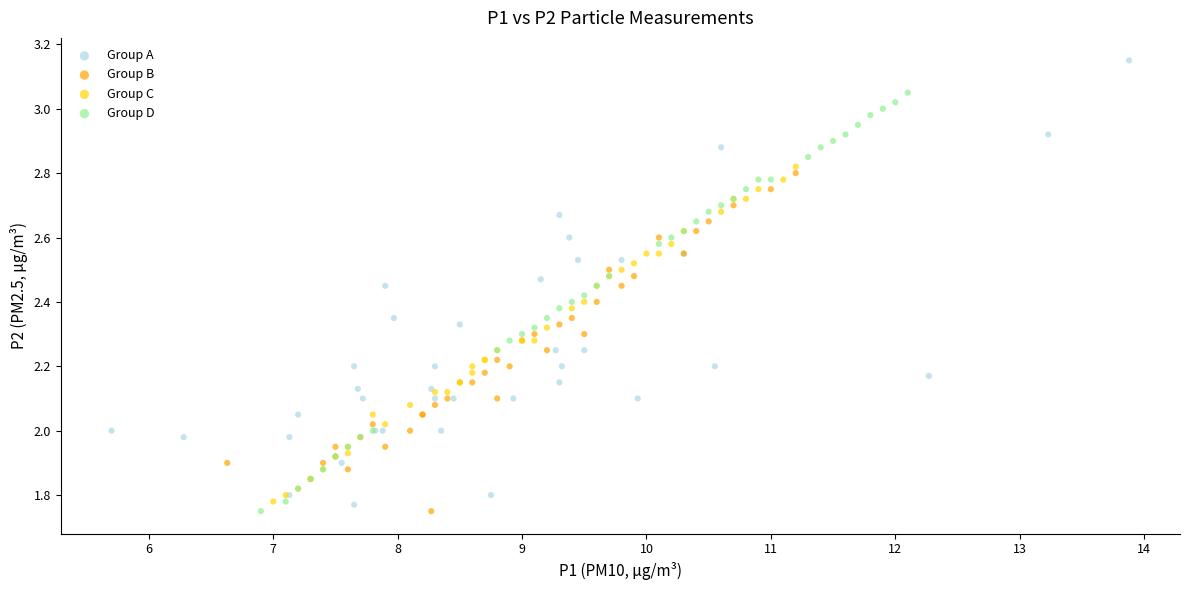

What are all the series names shown in the legend?

Group A, Group B, Group C, Group D